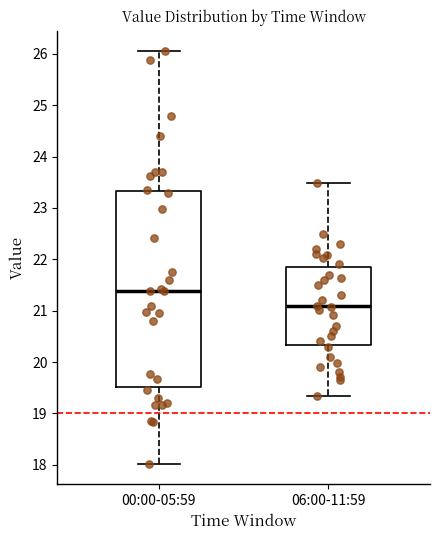

Which box's median line is the lowest?

06:00-11:59